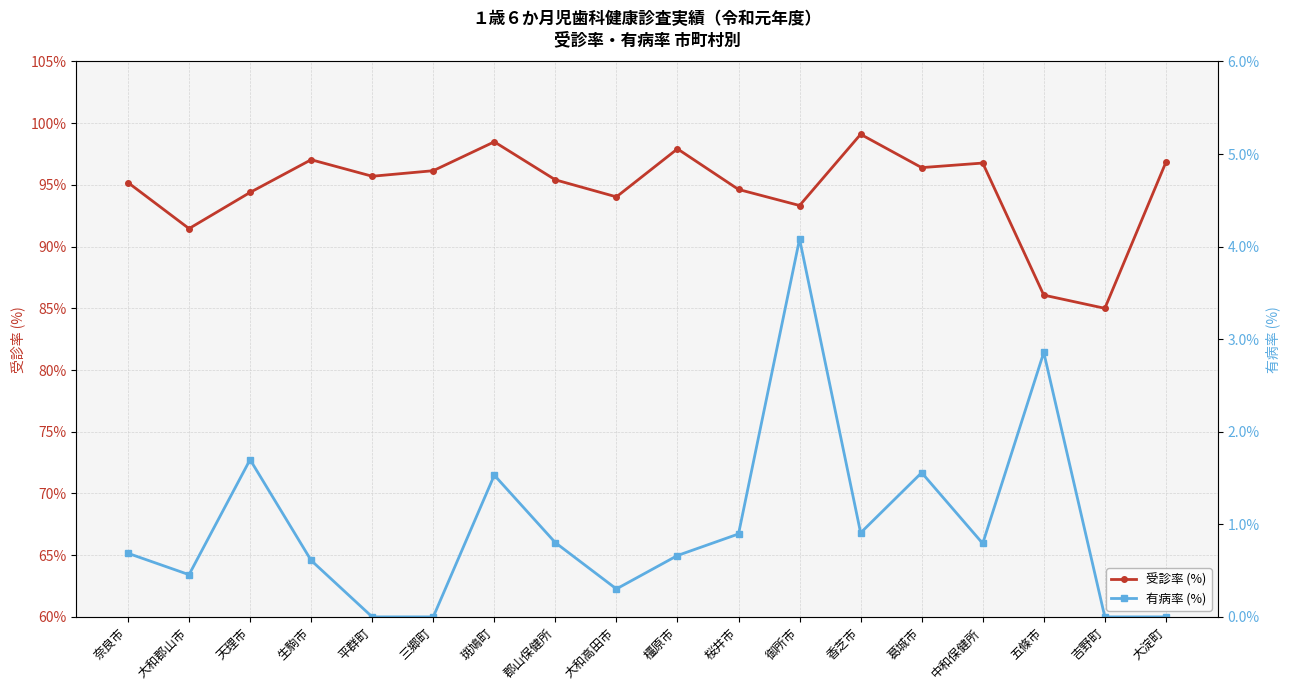

The value of 有病率 (%) at 三郷町 is -2.5. True or false?

False